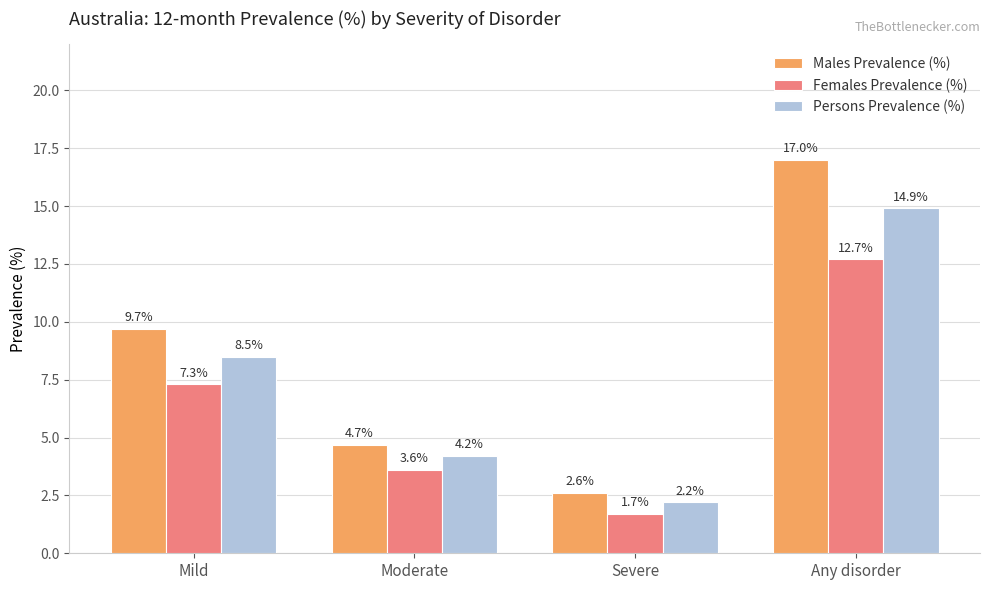

What is the label of the 3rd bar from the right?

Moderate